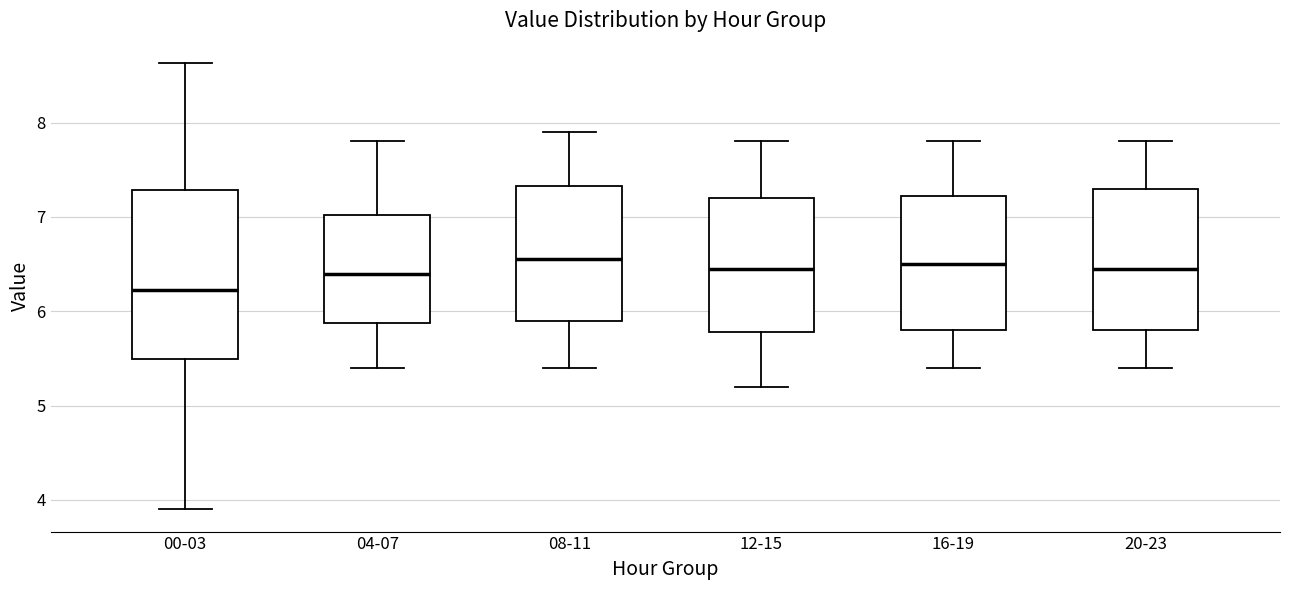

Reading left to right, read every box against the y-axis: the position of its median line, the range the box covers, and the ends of its whiskers. The values are not printed on the chart, so give them approximately, as read against the axis.

00-03: median 6.2, box 5.5 to 7.3, whiskers 3.9 to 8.6
04-07: median 6.4, box 5.9 to 7.0, whiskers 5.4 to 7.8
08-11: median 6.6, box 5.9 to 7.3, whiskers 5.4 to 7.9
12-15: median 6.5, box 5.8 to 7.2, whiskers 5.2 to 7.8
16-19: median 6.5, box 5.8 to 7.2, whiskers 5.4 to 7.8
20-23: median 6.5, box 5.8 to 7.3, whiskers 5.4 to 7.8